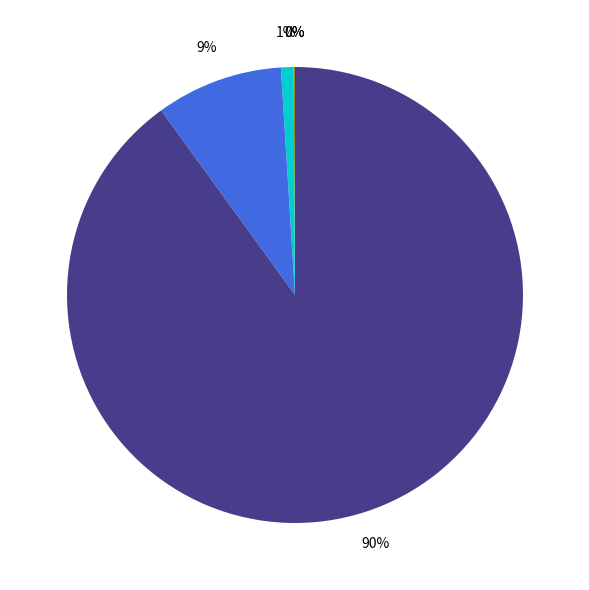

To the nearest percent, what is the difference between the largest and smallest slice percentages?

90%